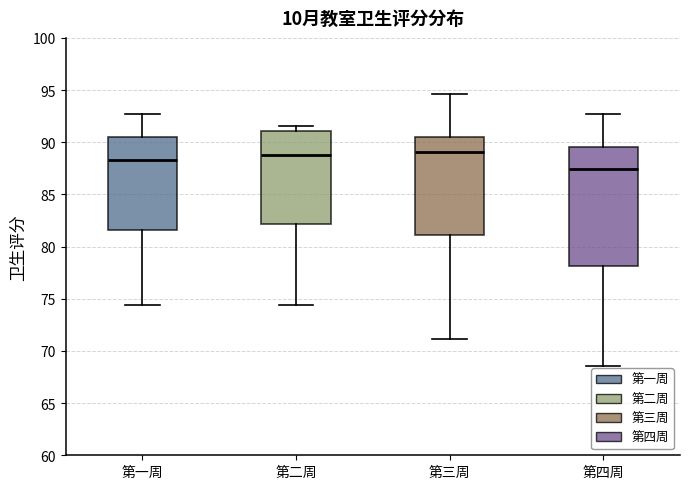

Reading left to right, read every box against the y-axis: the position of its median line, the range the box covers, and the ends of its whiskers. The values are not printed on the chart, so give them approximately, as read against the axis.

第一周: median 88.5, box 81.5 to 90.5, whiskers 74.5 to 92.5
第二周: median 89.0, box 82.0 to 91.0, whiskers 74.5 to 91.5
第三周: median 89.0, box 81.0 to 90.5, whiskers 71.0 to 94.5
第四周: median 87.5, box 78.0 to 89.5, whiskers 68.5 to 92.5